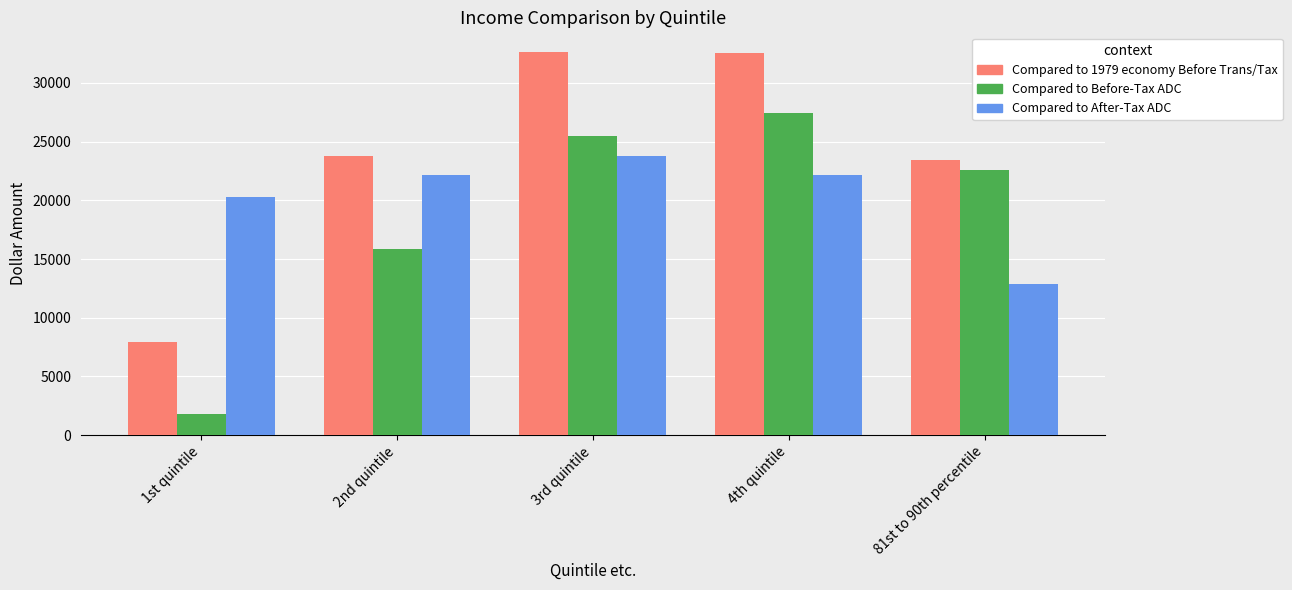

List the series in order of their peak value, lowest first.

Compared to After-Tax ADC, Compared to Before-Tax ADC, Compared to 1979 economy Before Trans/Tax